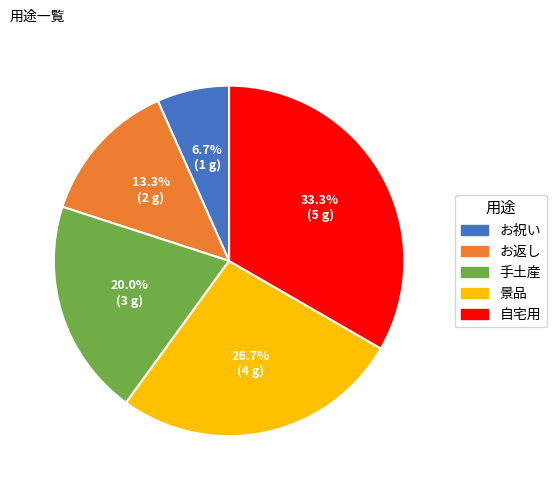

To the nearest percent, what is the difference between the largest and smallest slice percentages?

27%